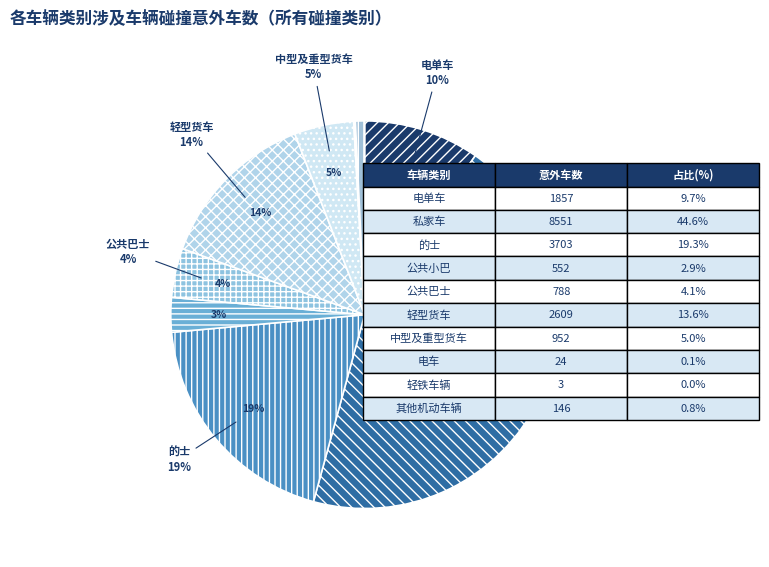

What portion of the pie excludes 轻型货车?

86.4%